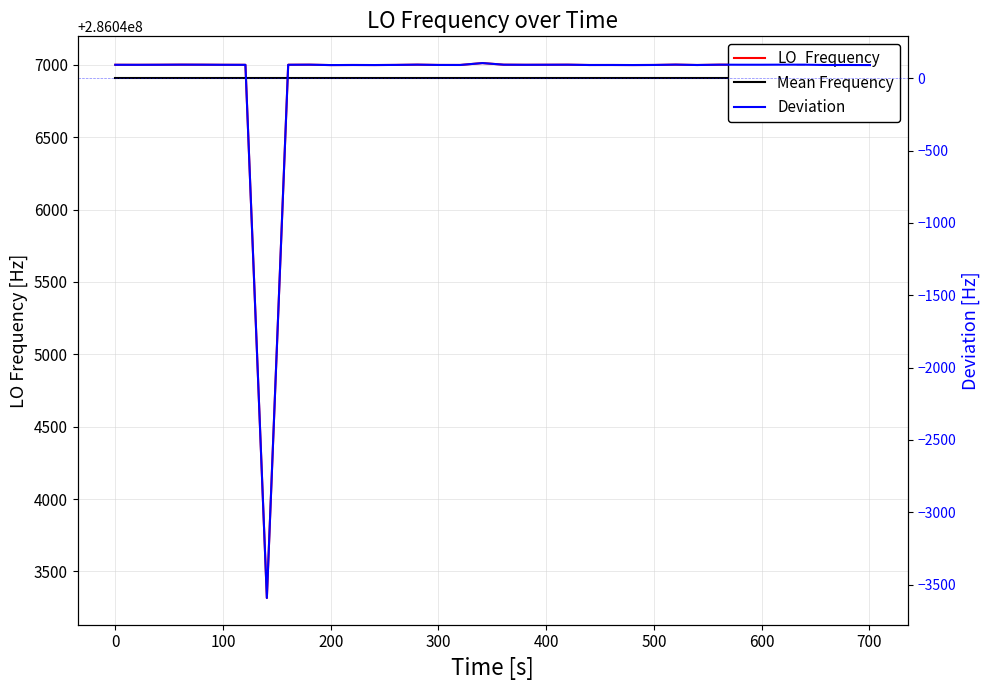

The LO_Frequency series shows 497698005.7 at 33. True or false?

False